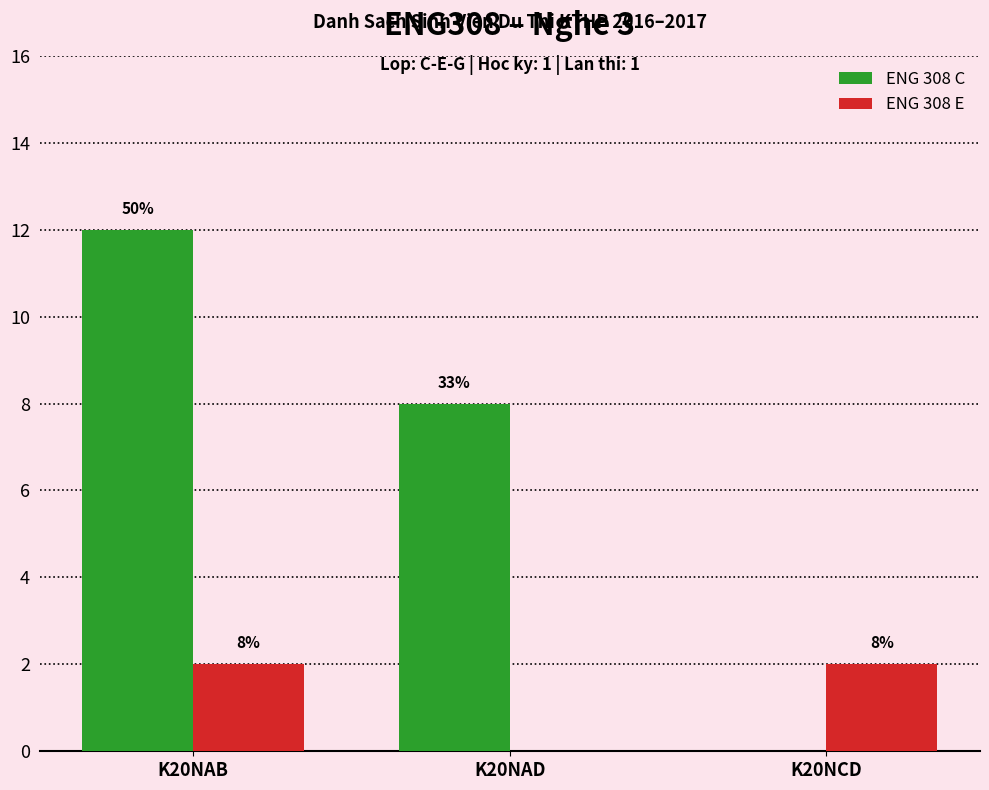

What is the maximum value shown in the chart?

12